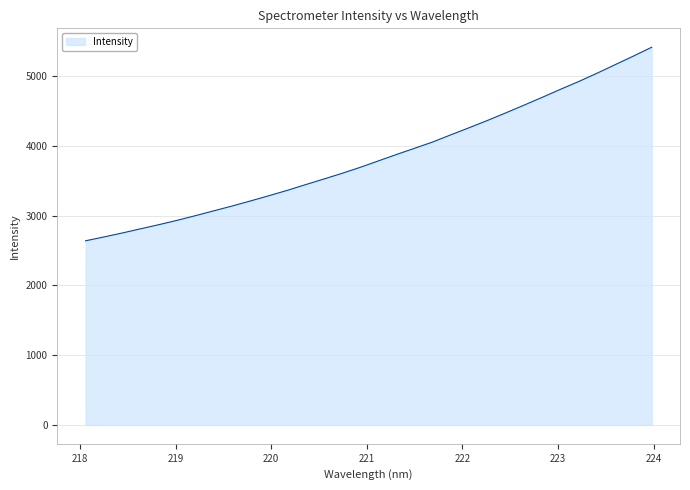

What is the minimum value shown in the chart?

2641.1